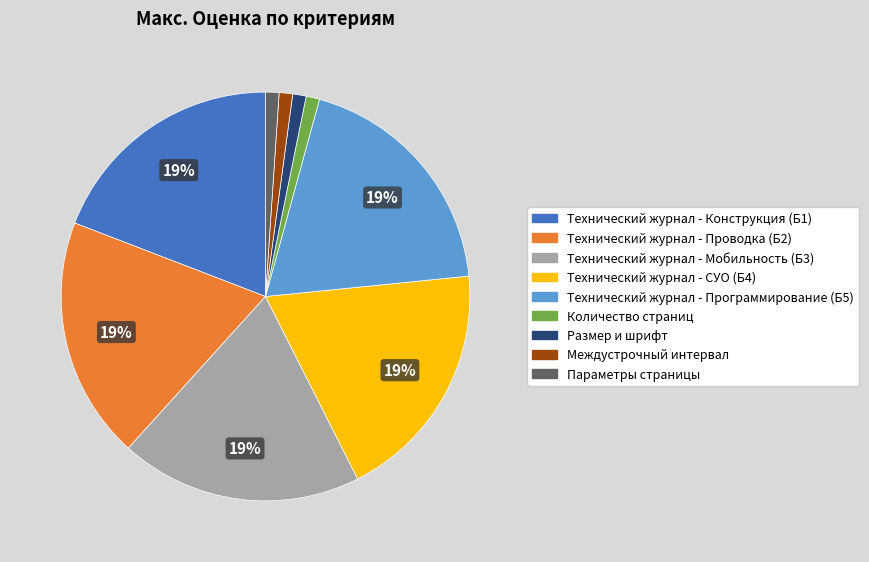

Is there a majority slice in this chart?

No